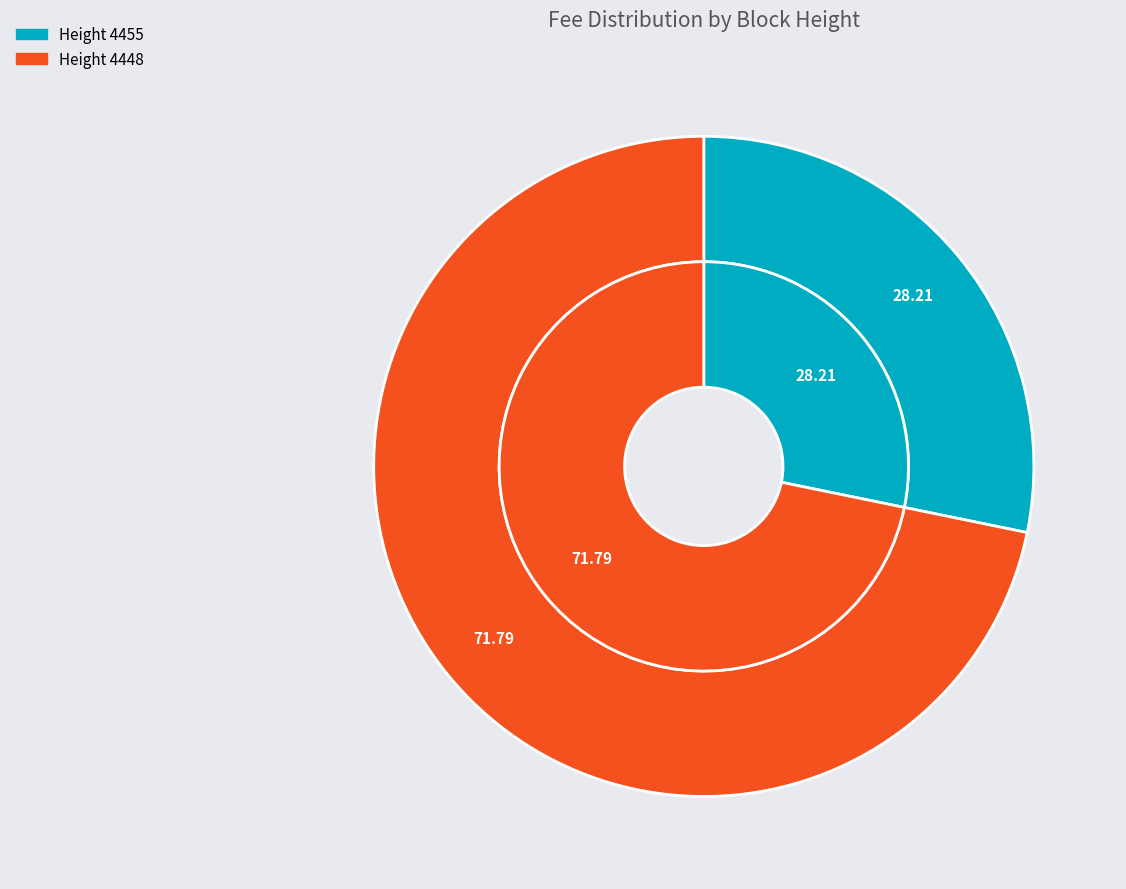

To the nearest percent, what is the difference between the 4448 and 4455 slice percentages?

44%